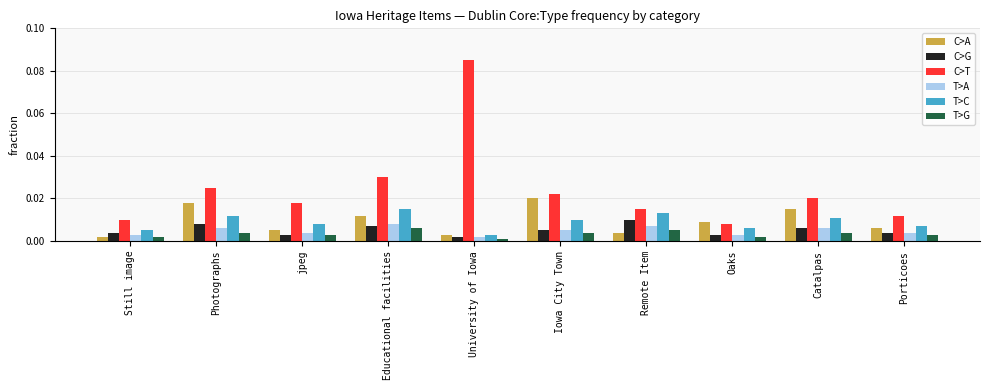

List the series in order of their peak value, highest first.

C>T, C>A, T>C, C>G, T>A, T>G